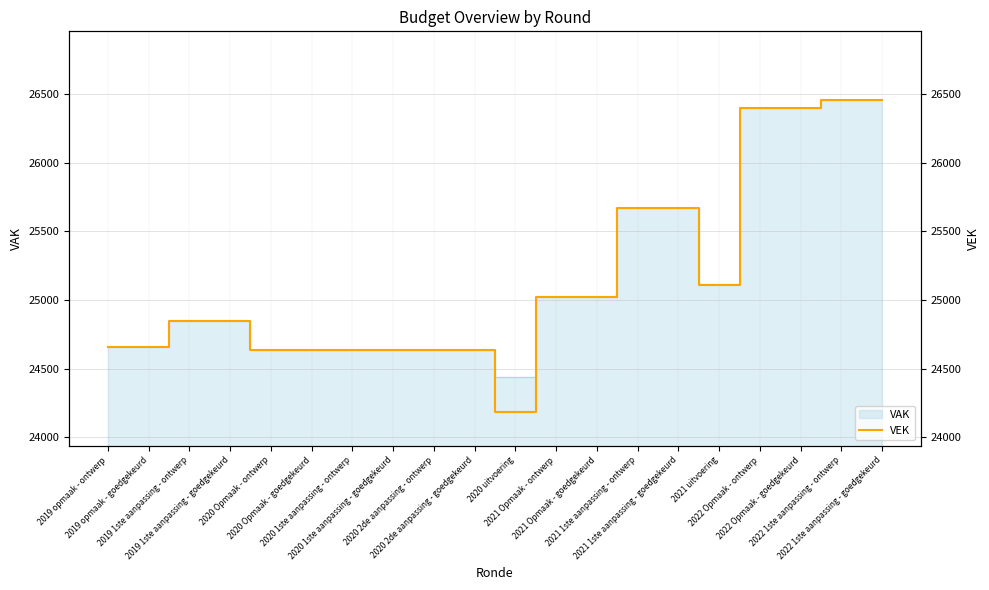

Where is the first local minimum?

2020 uitvoering